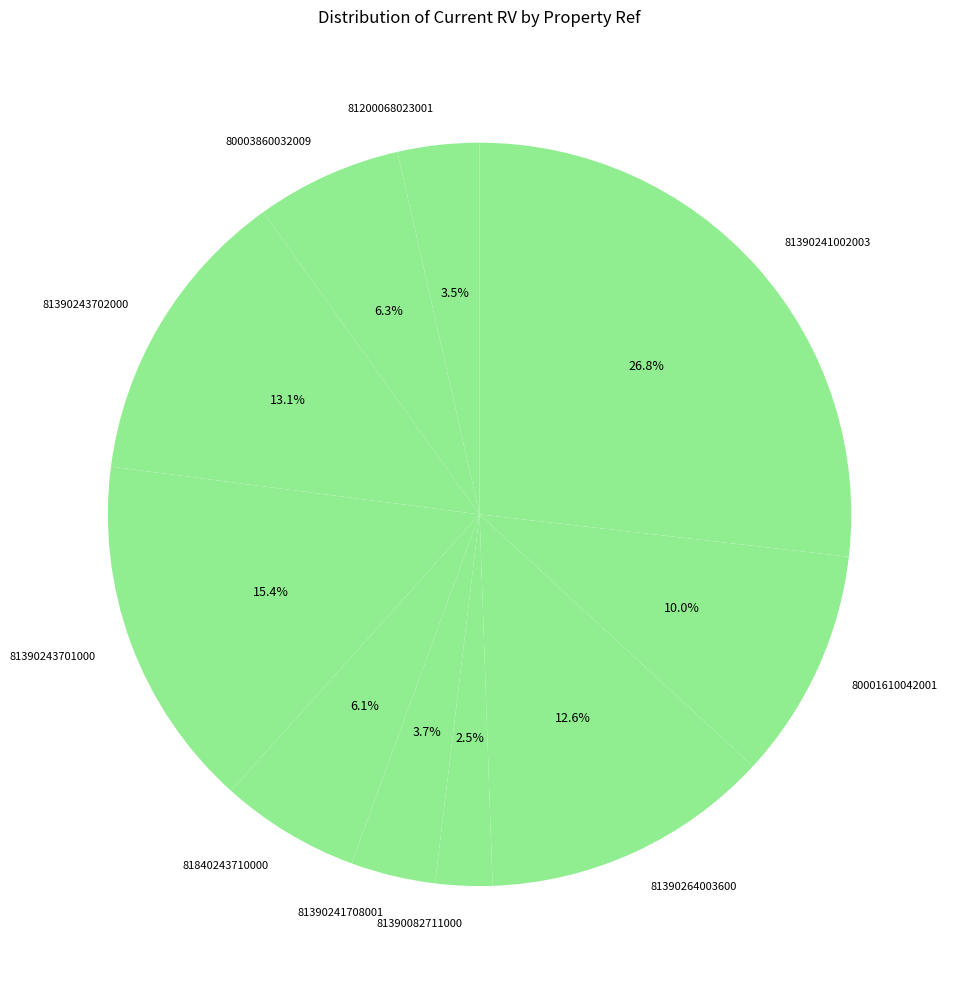

Does any single category account for the majority?

No